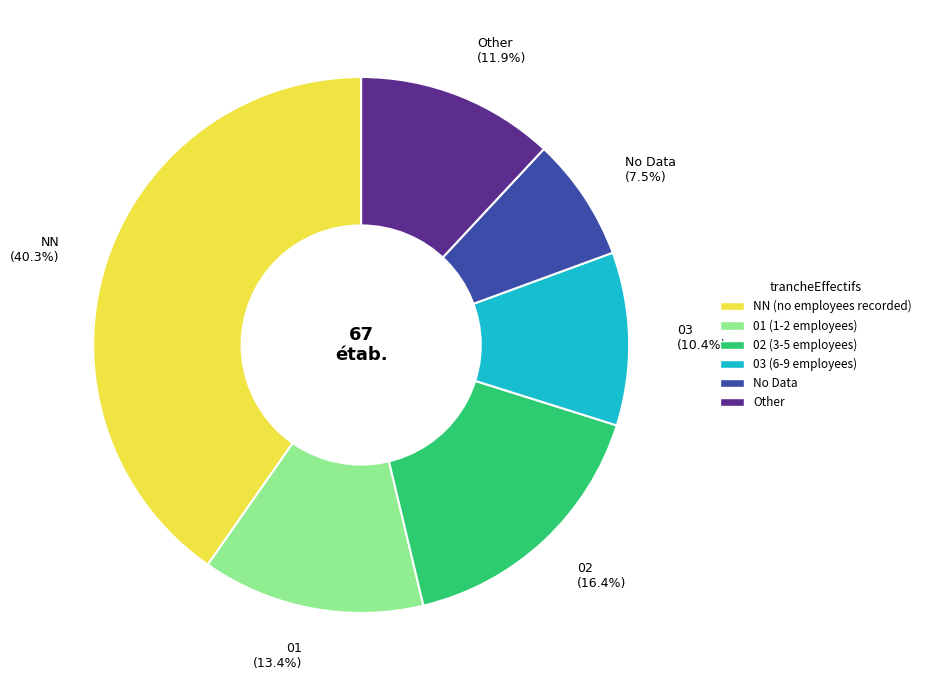

Is the sum of 03 (10.4%) and 01 (13.4%) greater than half?

No